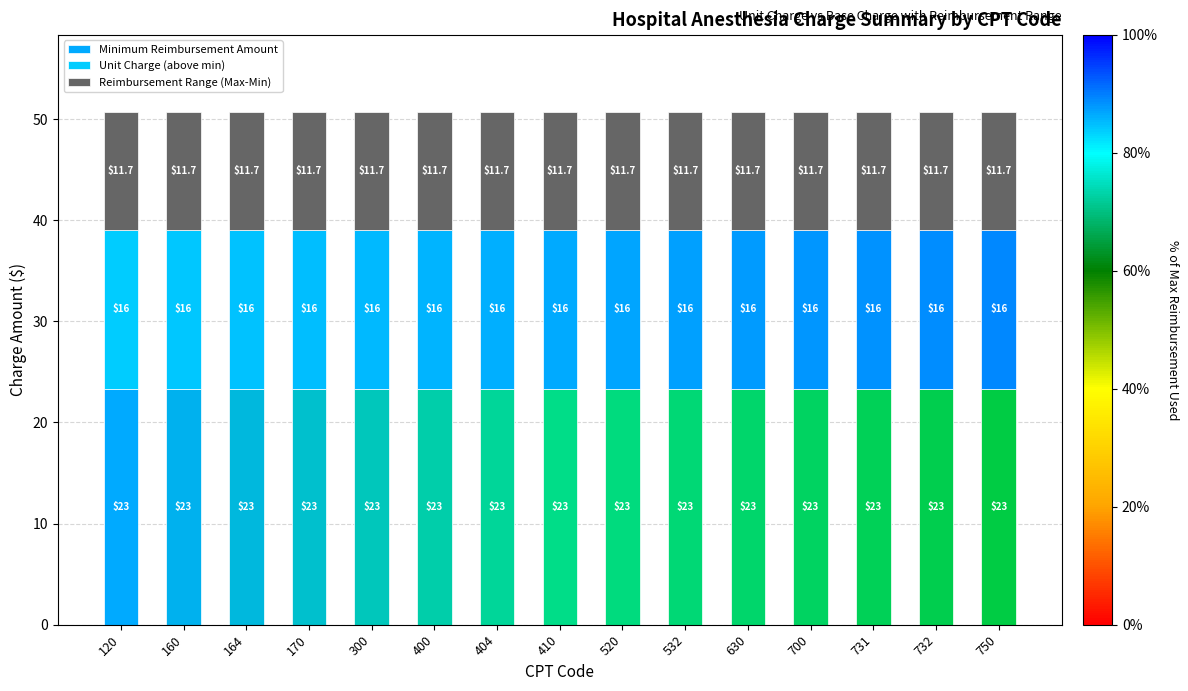

Rank the series by their average value, from lowest to highest.

Reimbursement Range (Max-Min), Unit Charge (above min), Minimum Reimbursement Amount